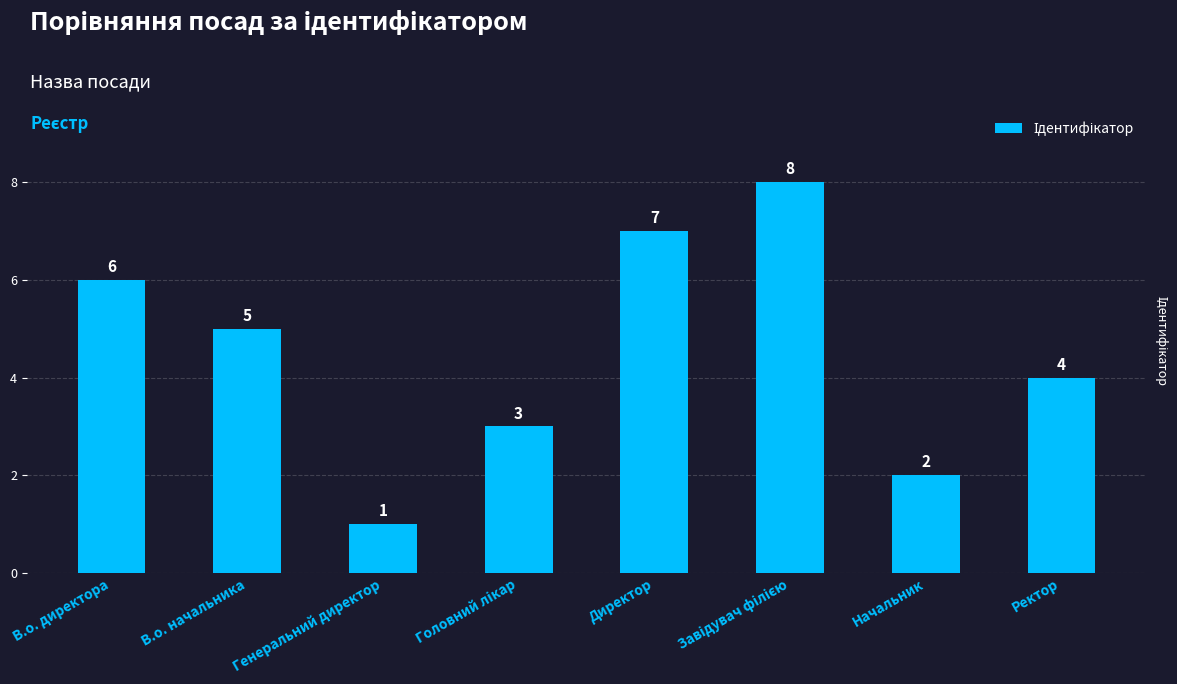

Which label corresponds to the smallest value in the chart?

Генеральний директор